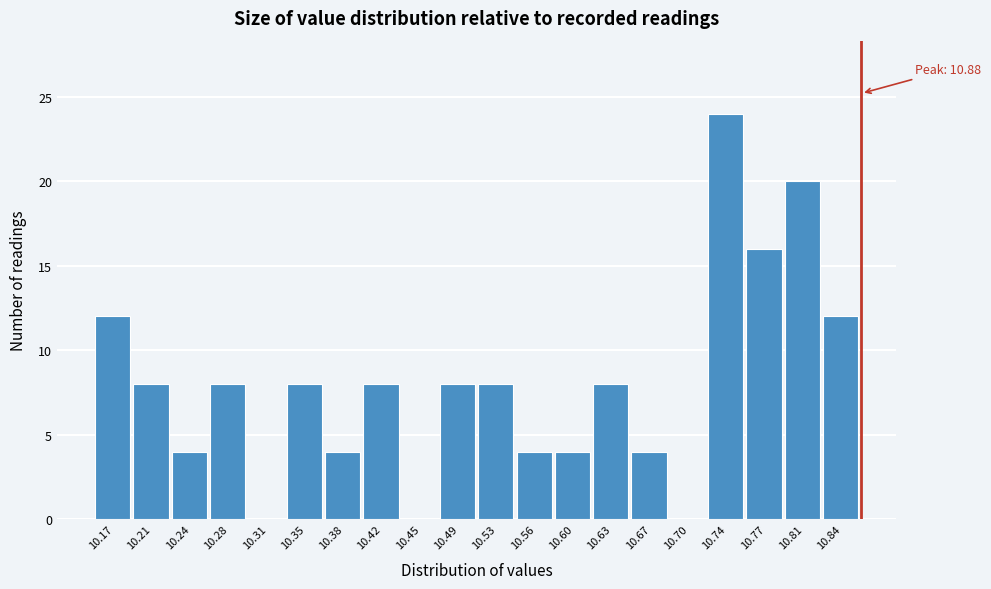

Reading left to right, what are all the values shown in this chart?

10.17=12	10.21=8	10.24=4	10.28=8	10.31=0	10.35=8	10.38=4	10.42=8	10.45=0	10.49=8	10.53=8	10.56=4	10.60=4	10.63=8	10.67=4	10.70=0	10.74=24	10.77=16	10.81=20	10.84=12